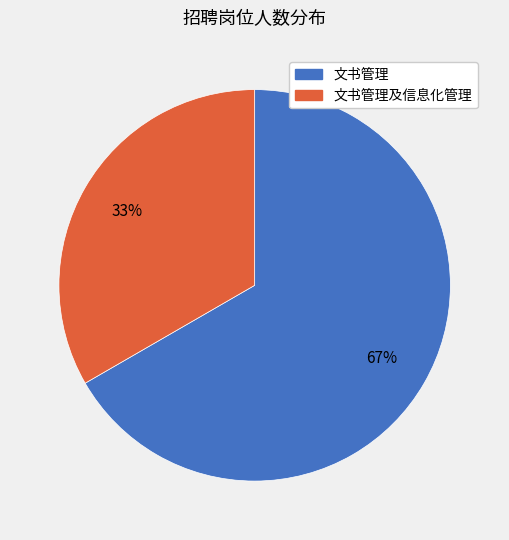

Is there a majority slice in this chart?

Yes